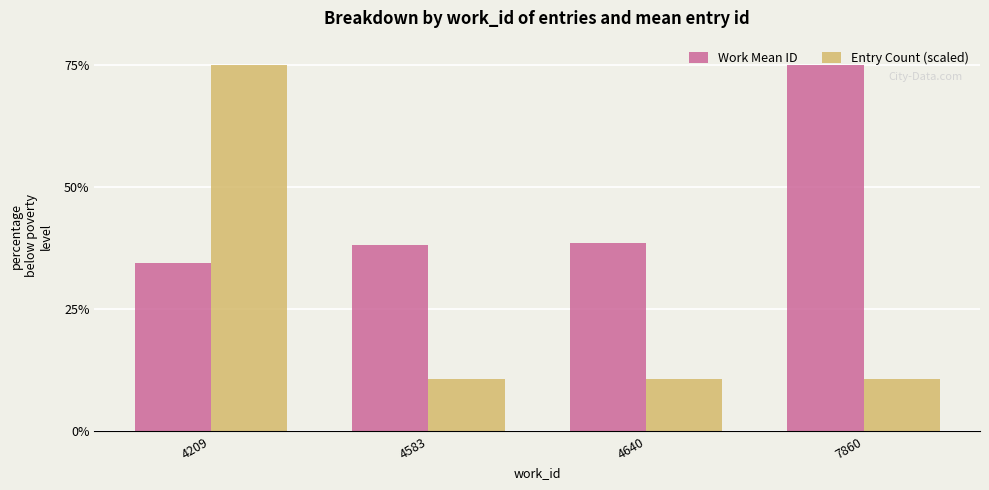

At how many categories does at least one series exceed 58?

2